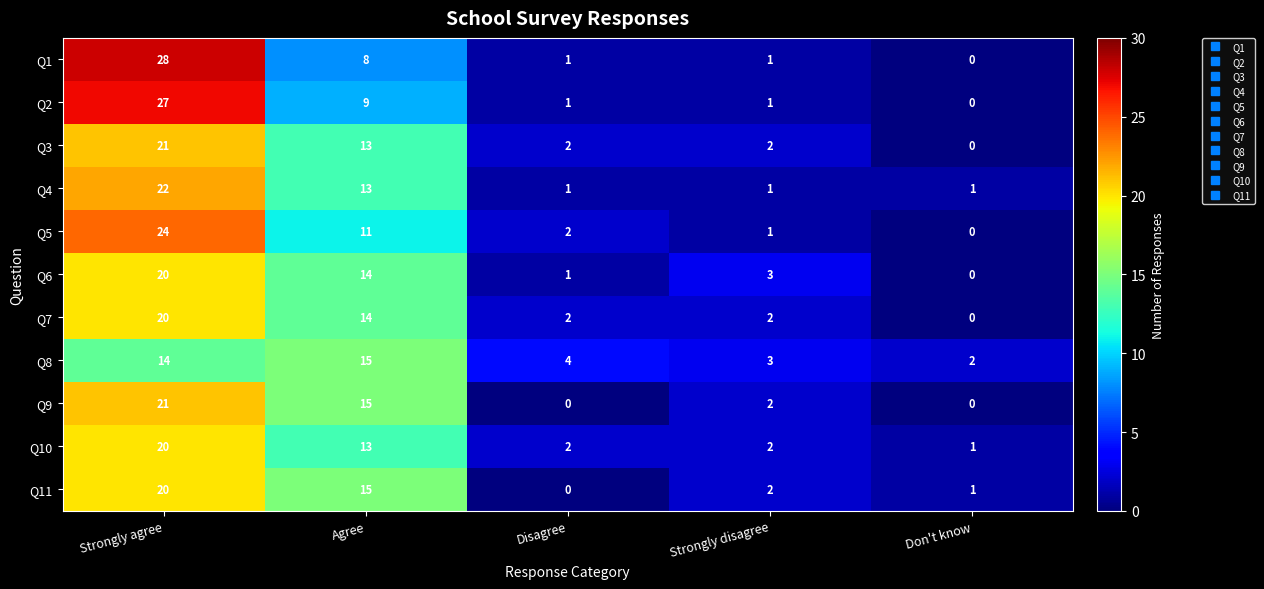

What is the average value of the Q6 series?

8